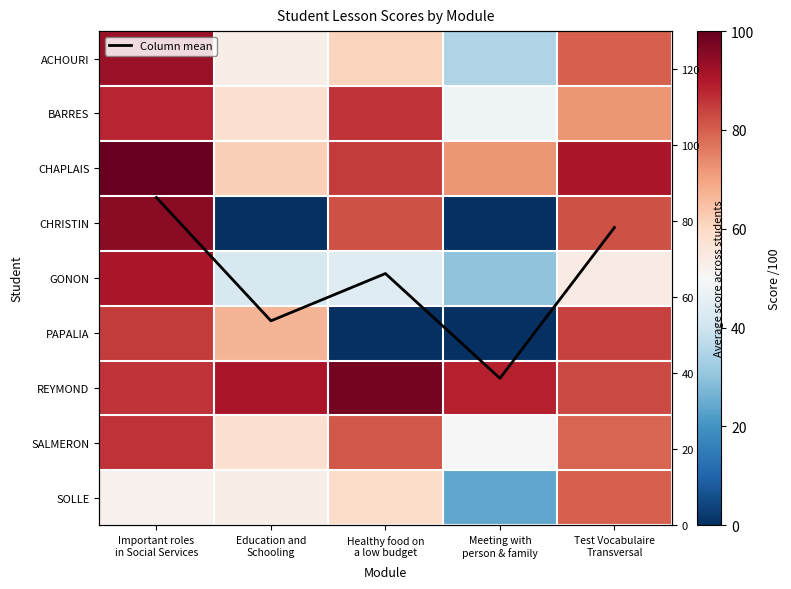

What is the spread (max minus min) of values at Important roles
in Social Services?

48.0